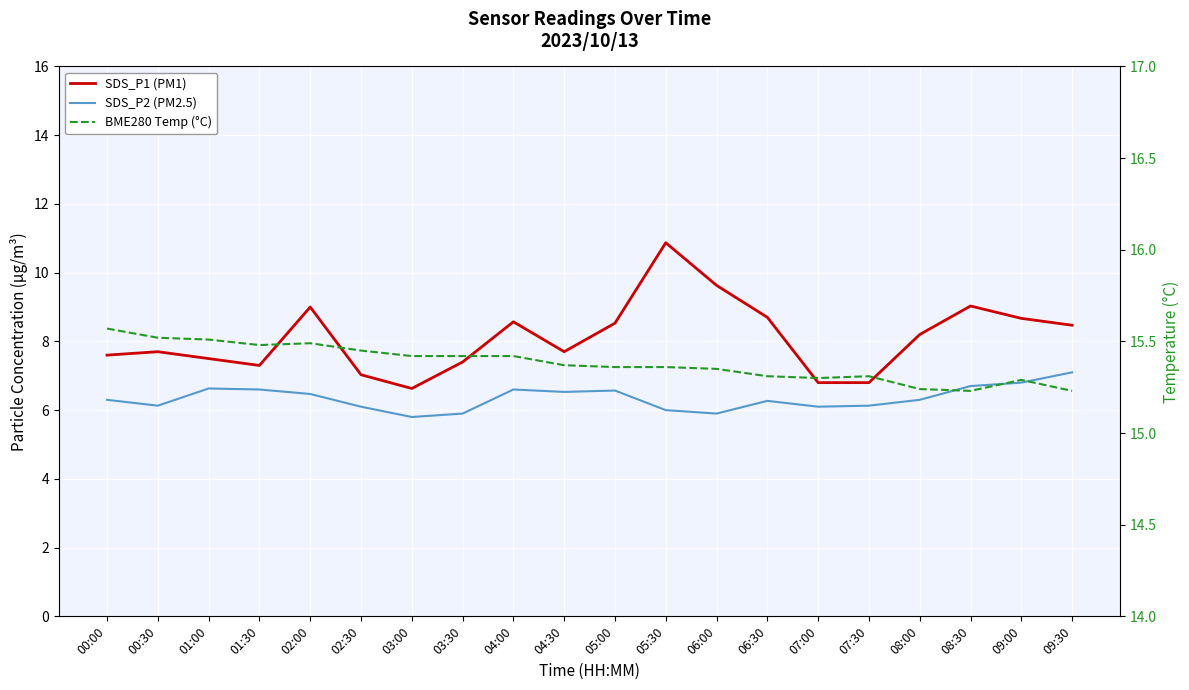

Rank the categories by SDS_P1 (PM1) value from lowest to highest.

03:00, 07:00, 07:30, 02:30, 01:30, 03:30, 01:00, 00:00, 00:30, 04:30, 08:00, 09:30, 05:00, 04:00, 09:00, 06:30, 02:00, 08:30, 06:00, 05:30